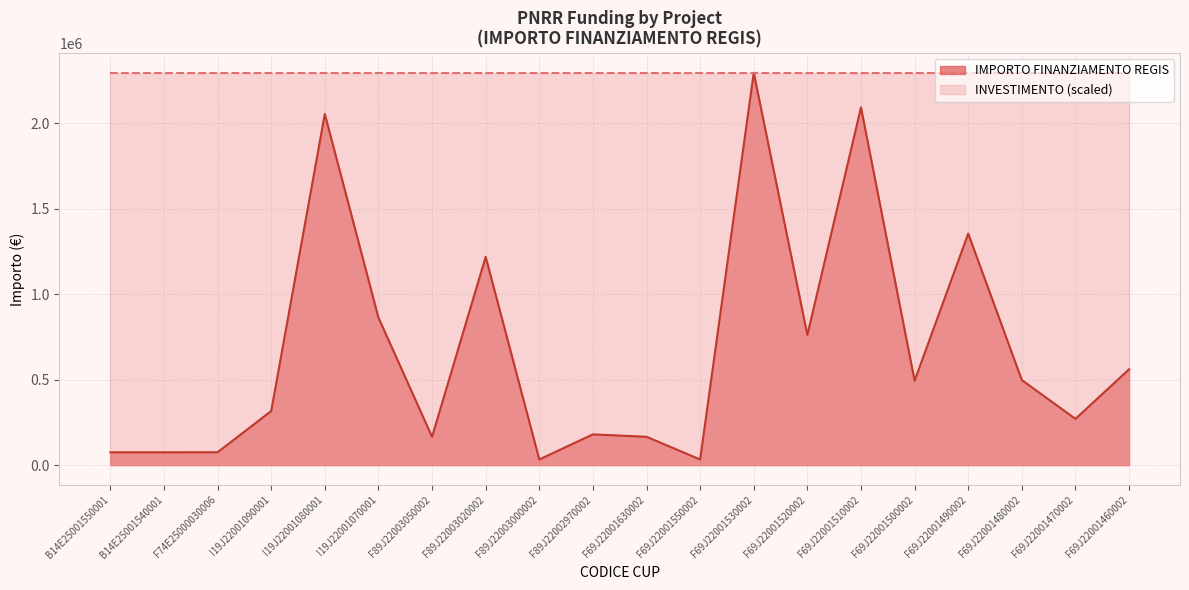

What is the maximum value shown in the chart?

2295164.0